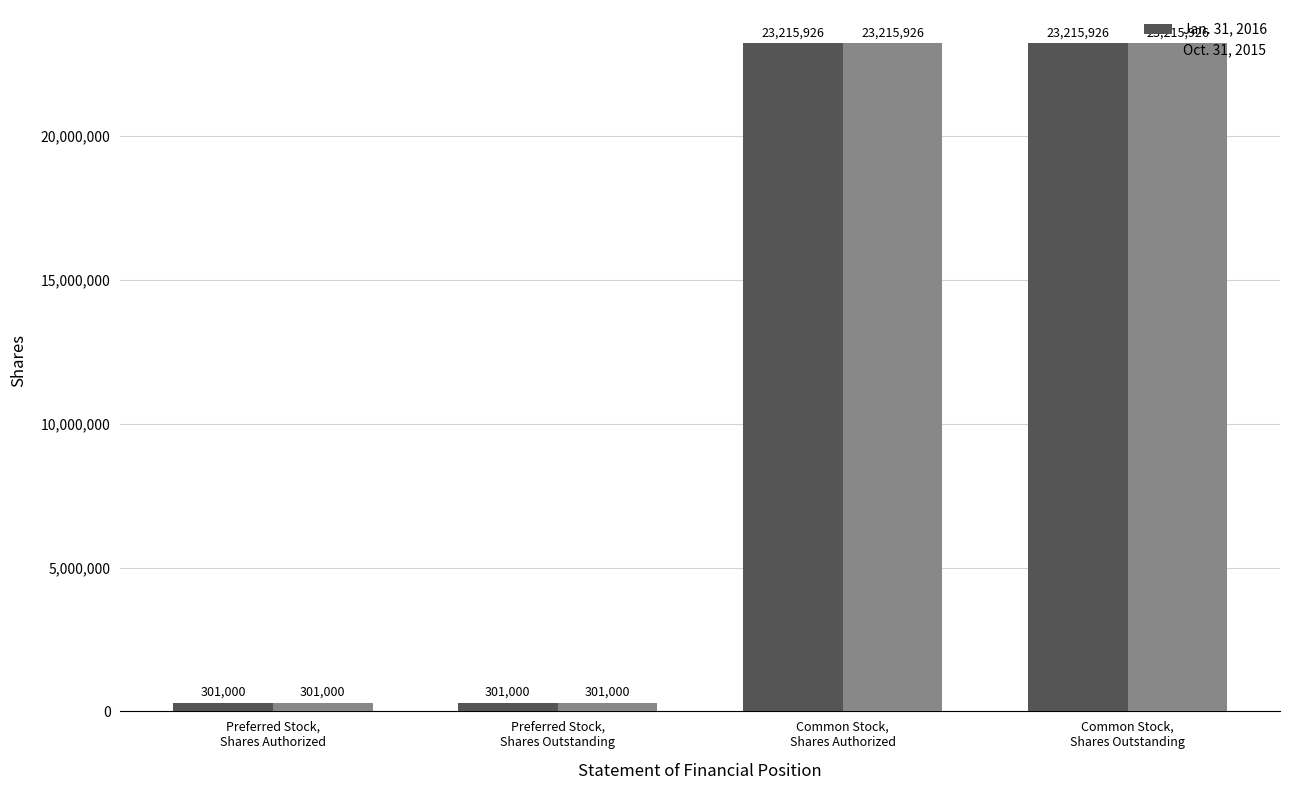

What is the difference between the maximum and second lowest values in the Oct. 31, 2015 series?

22914926